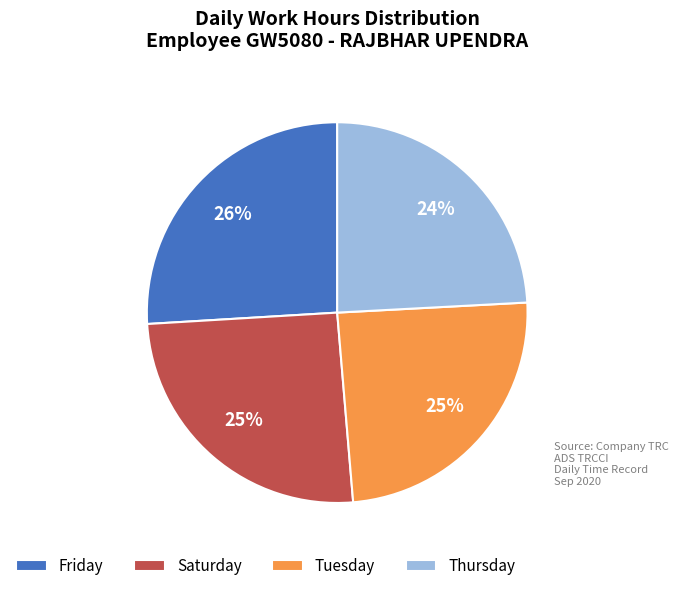

Which category has the biggest portion of the pie?

Friday